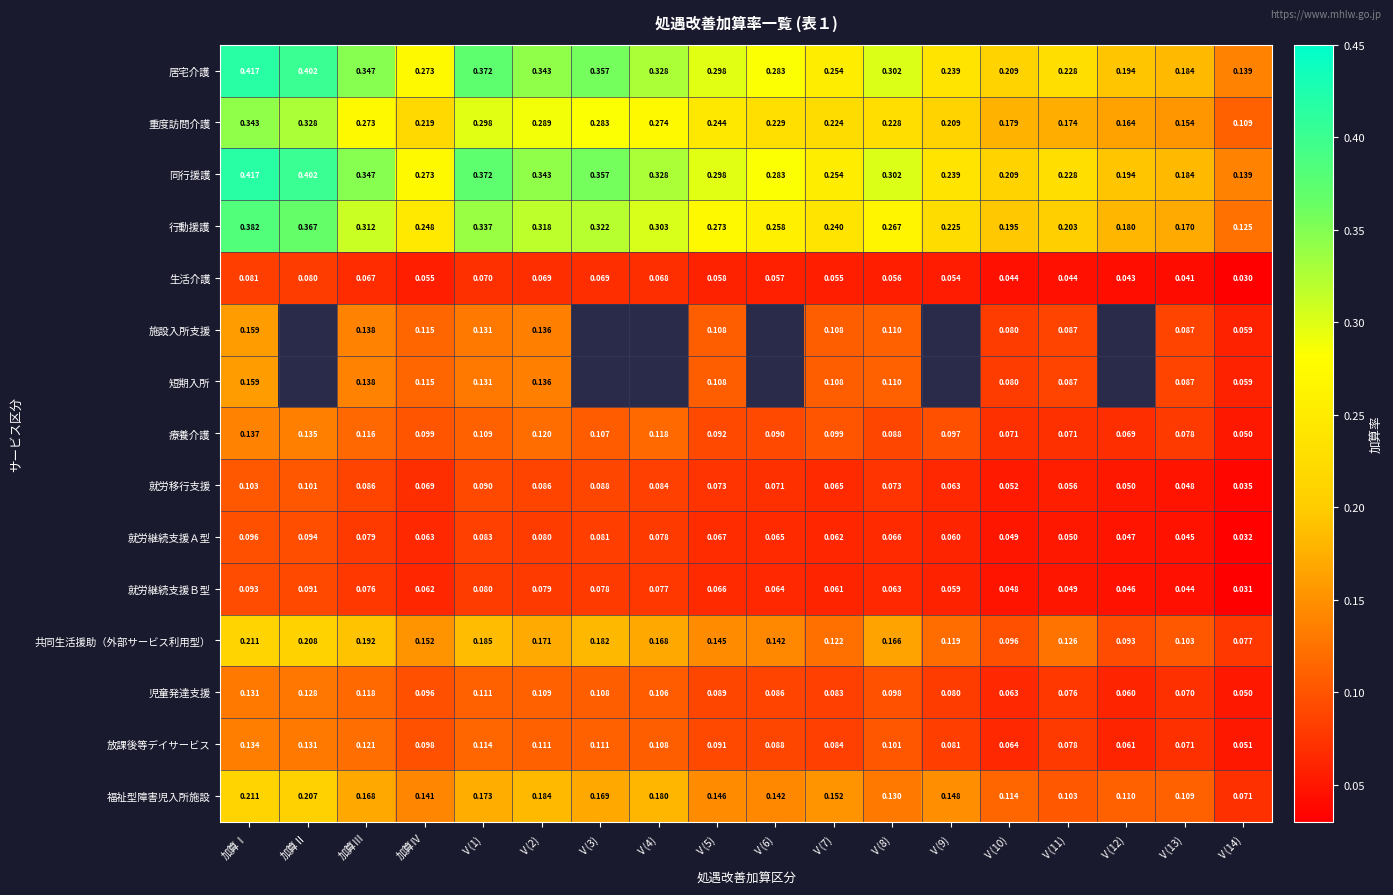

At how many categories does at least one series exceed 0?

18